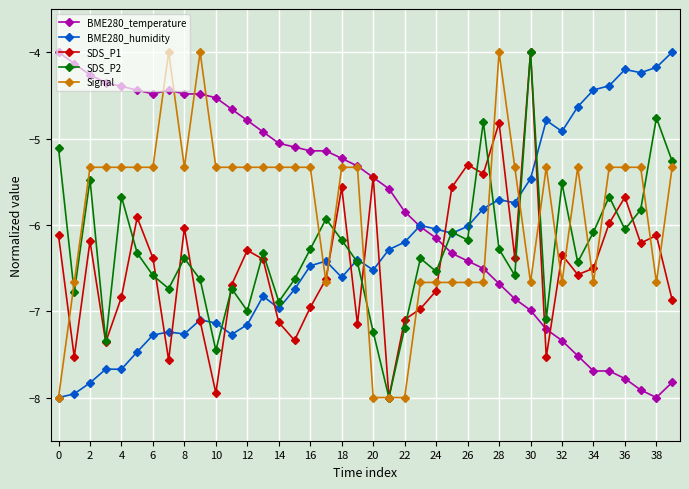

What is the maximum value shown in the chart?

-4.0